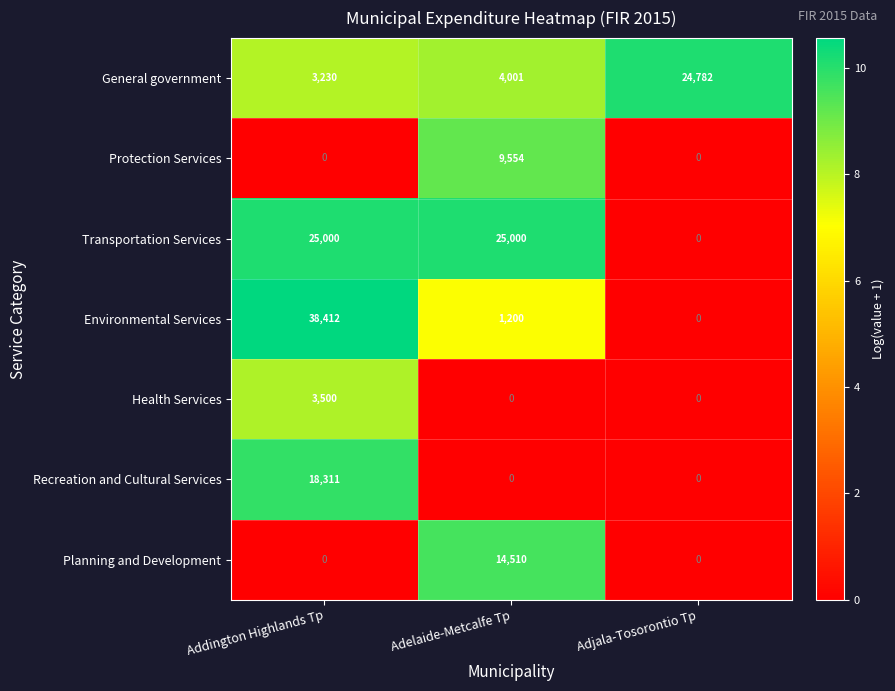

Between Adelaide-Metcalfe Tp and Adjala-Tosorontio Tp, which series saw the biggest shift?

Transportation Services